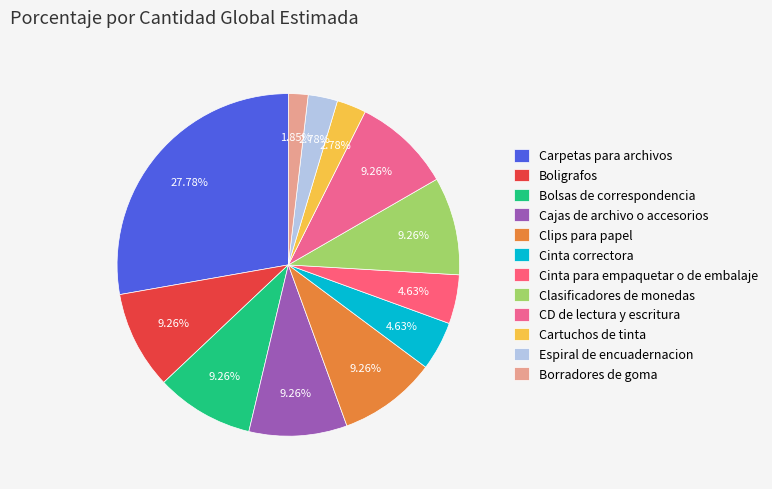

What percentage is the Clasificadores de monedas slice, to the nearest percent?

9%